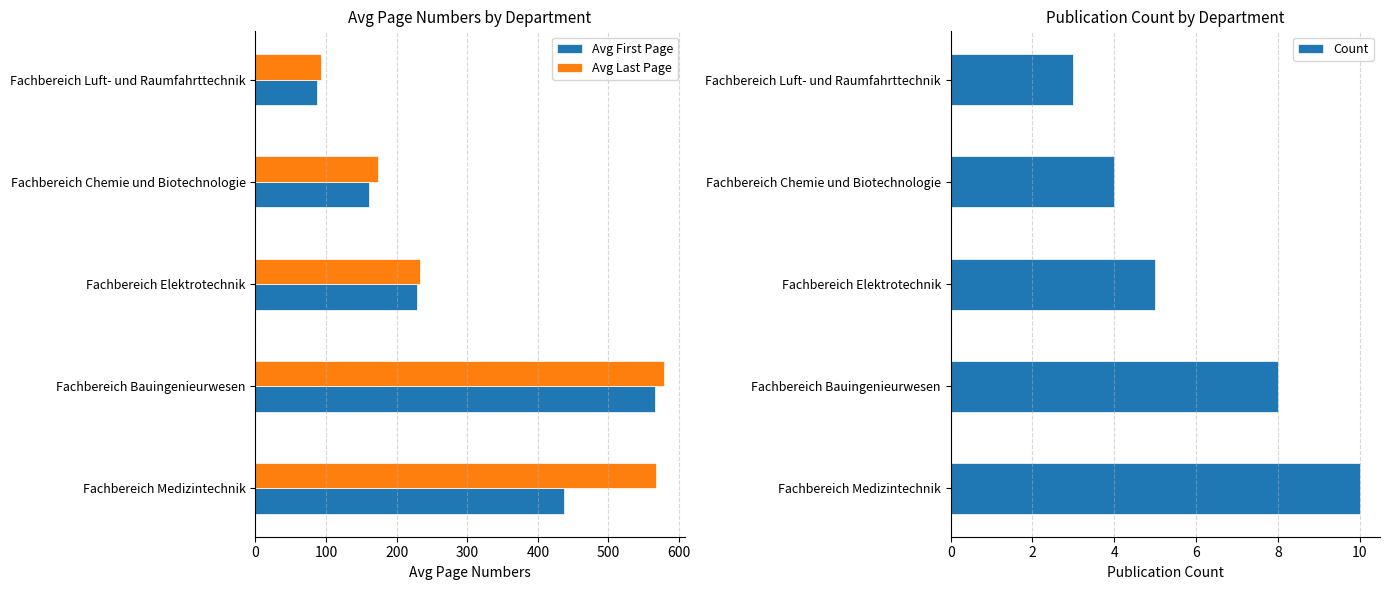

Count the Avg First Page values in the range 161 to 437.

3